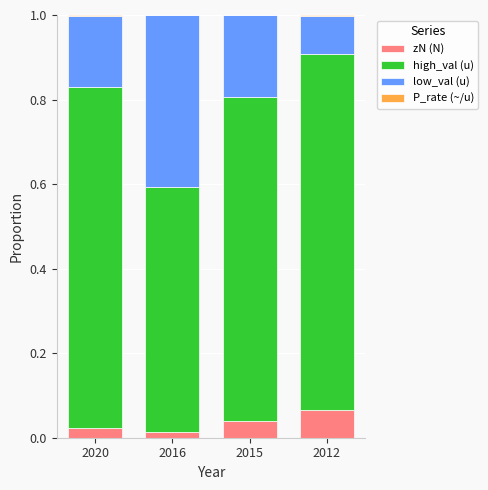

Which category has the highest value in the zN (N) series?

2012